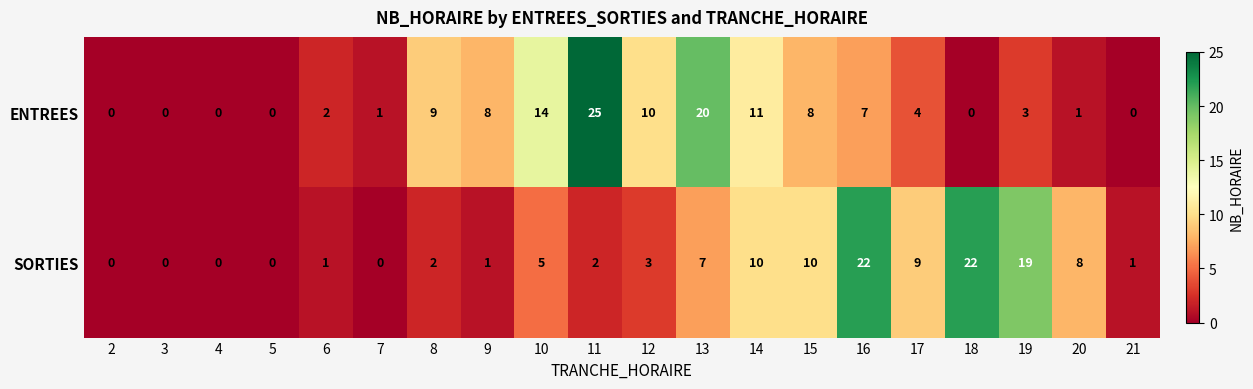

Where does the ENTREES series first go above 4?

8